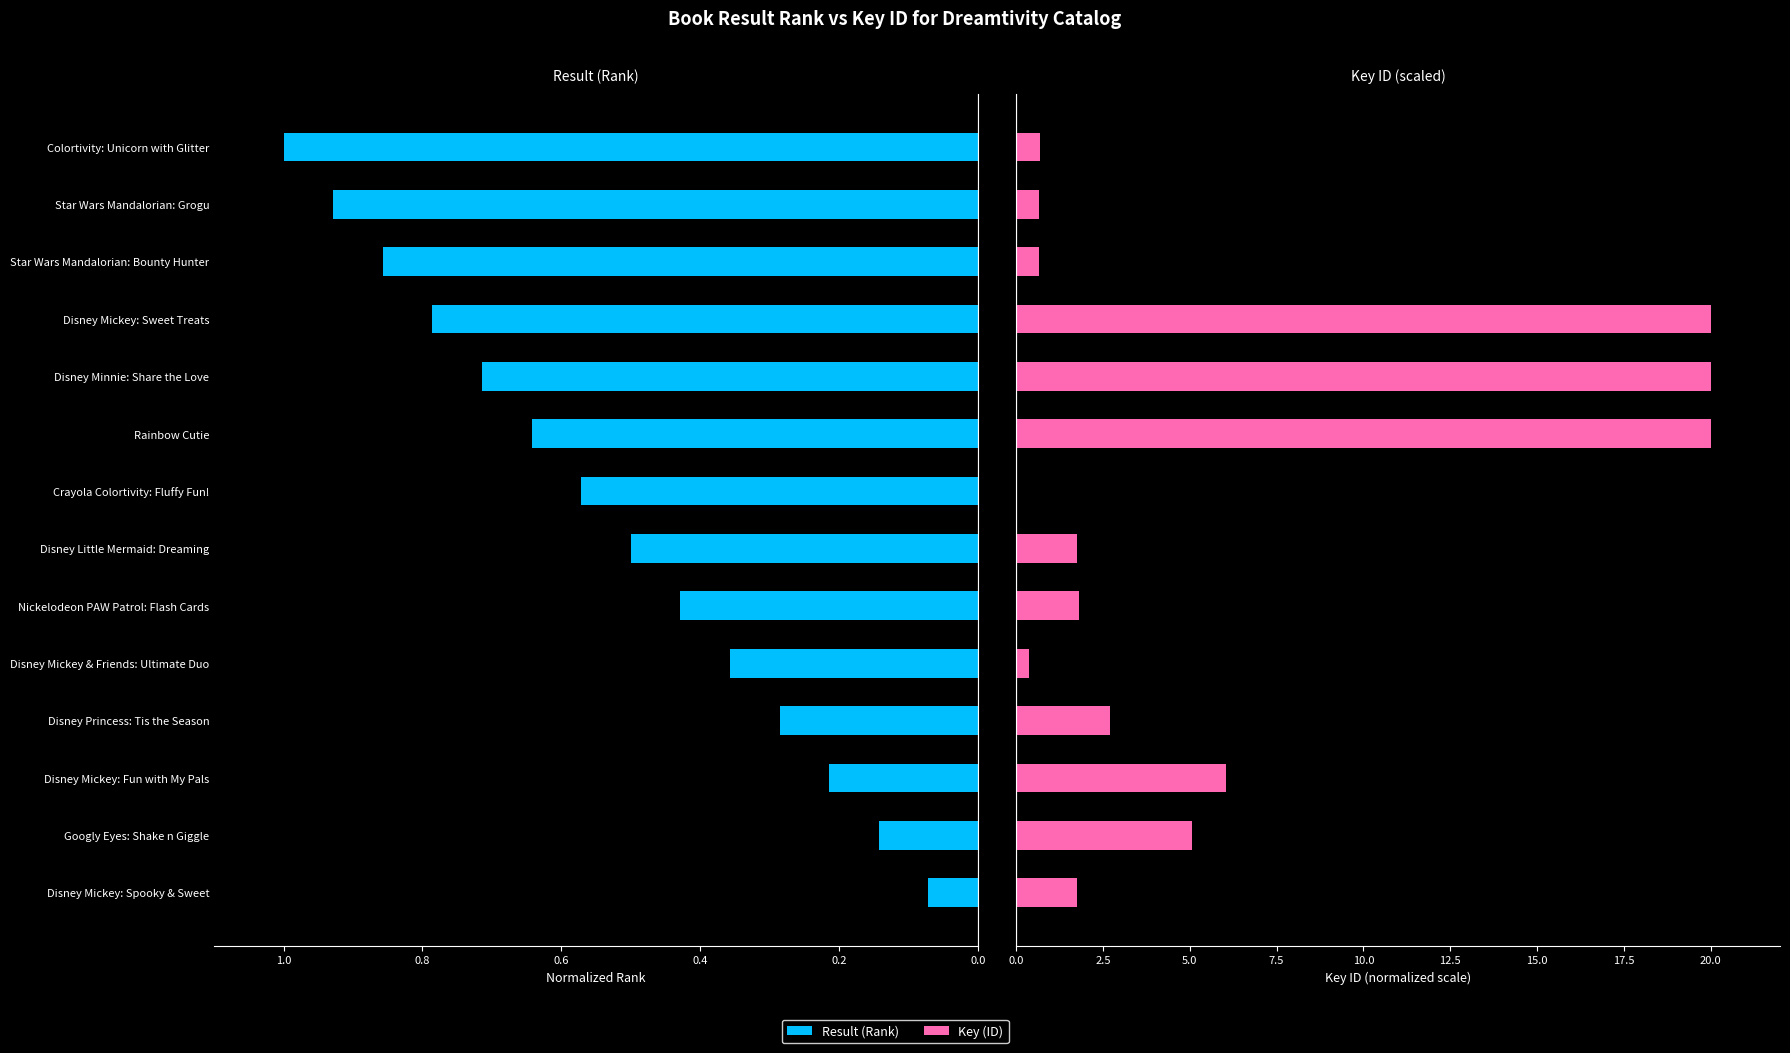

The value of Result (Rank) at Nickelodeon PAW Patrol: Flash Cards is 0.7. True or false?

False